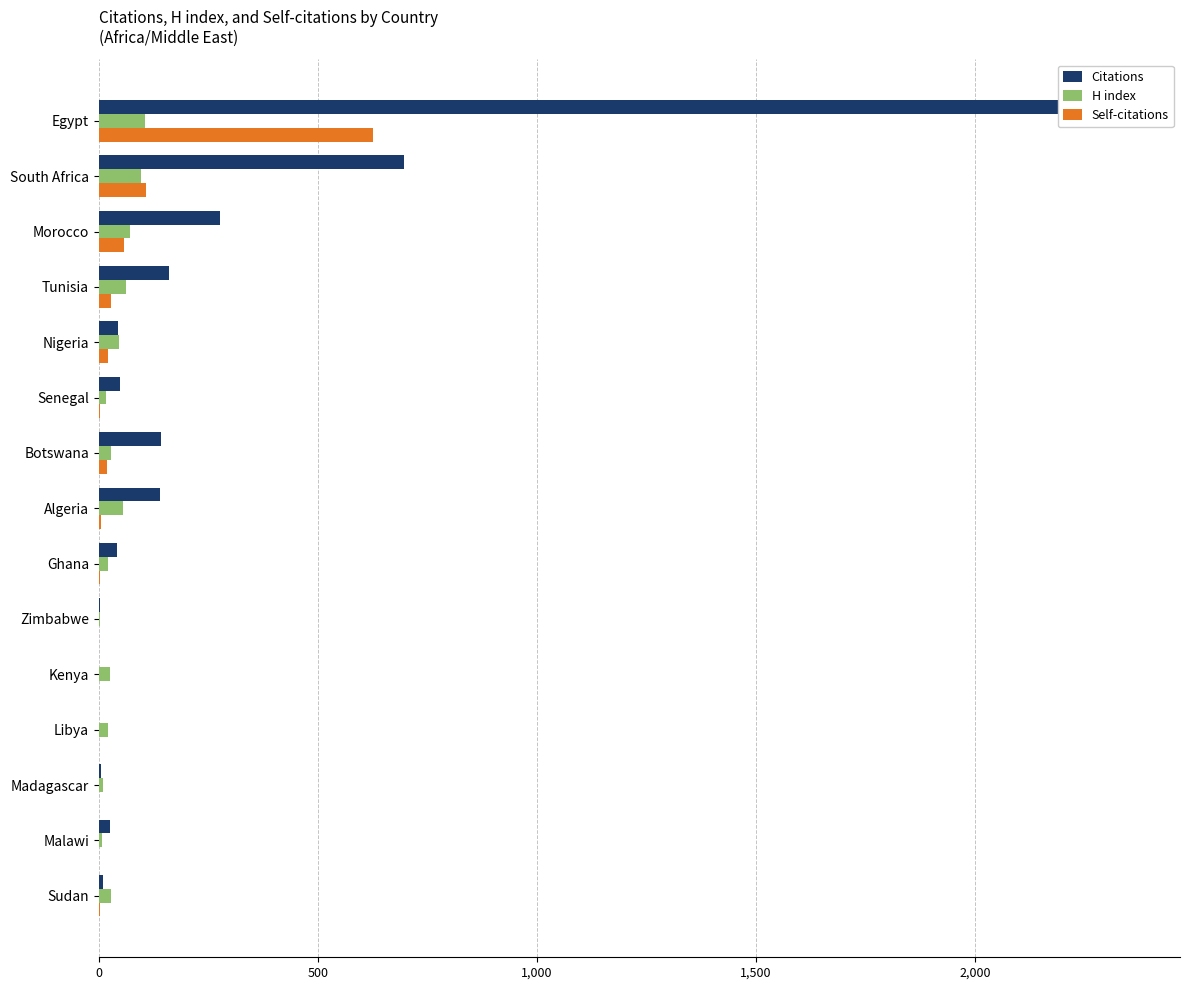

What is the total value across all series at Malawi?

33